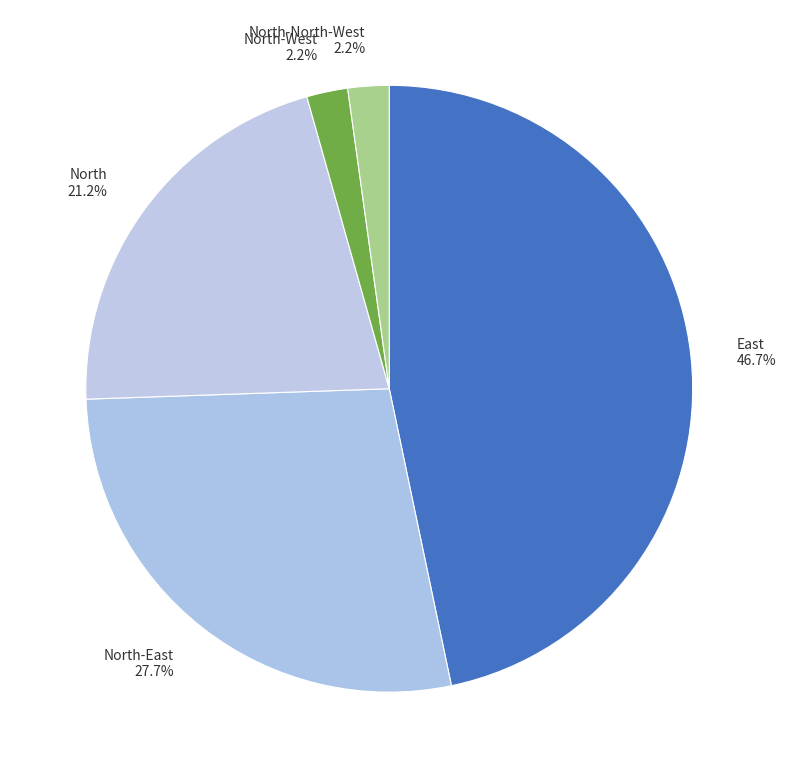

Count the number of slices in the pie.

5